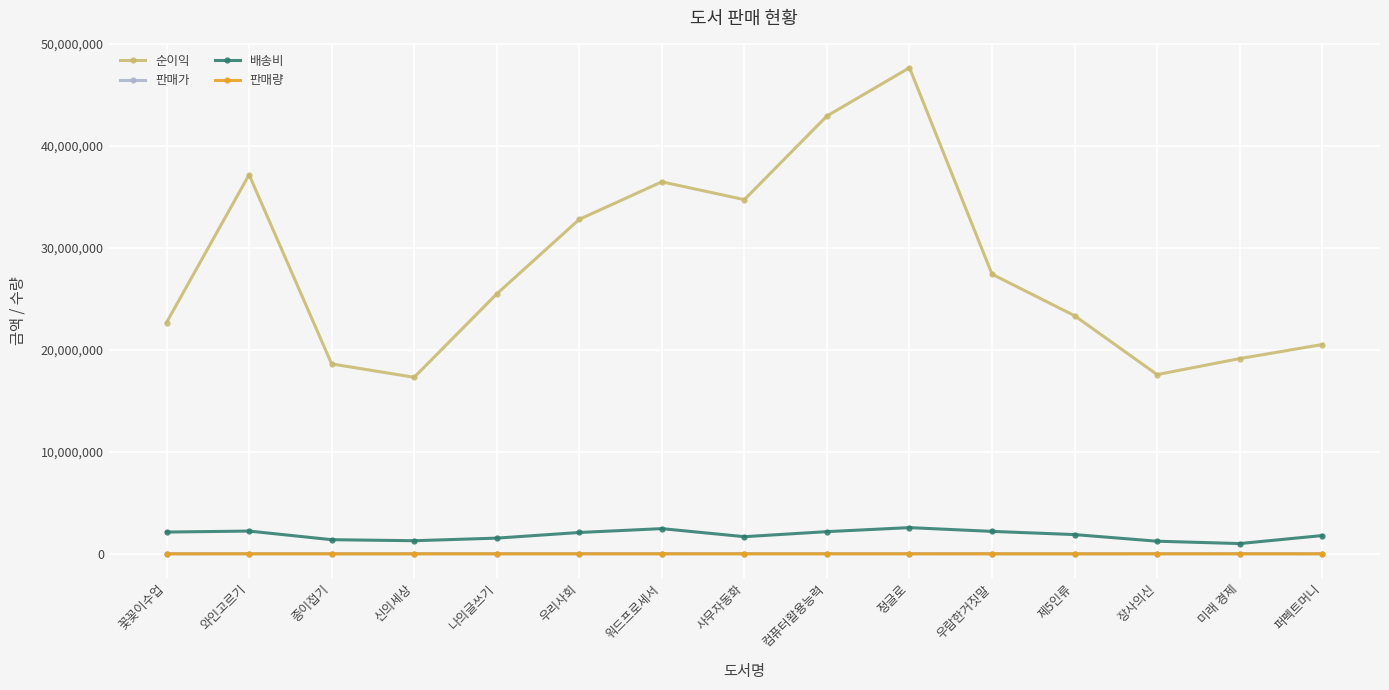

What position from the left is 우람한거짓말?

11